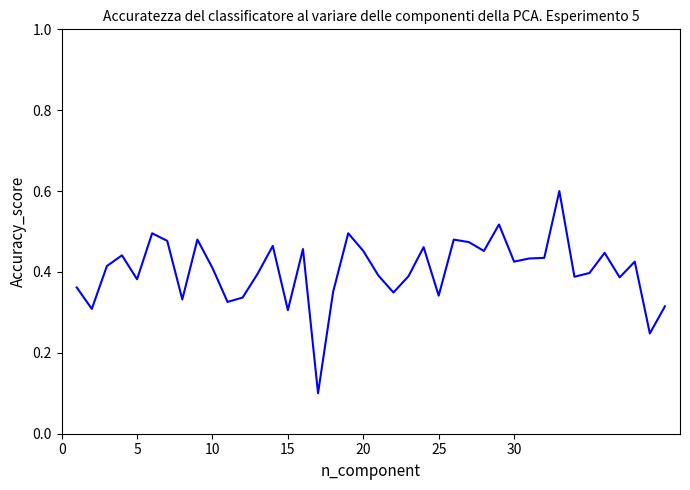

What is the maximum value shown in the chart?

0.6